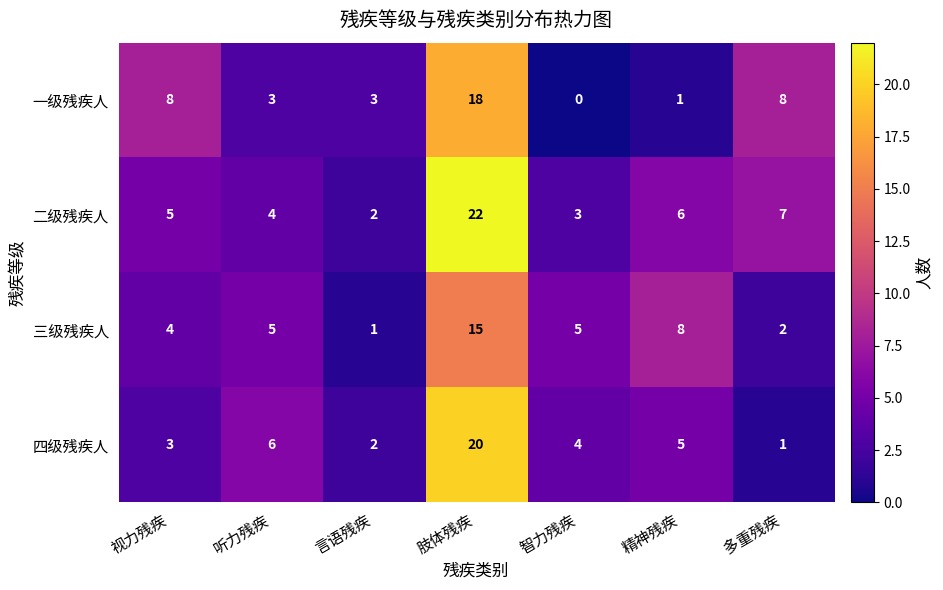

At which label is 二级残疾人 closest to 12?

多重残疾